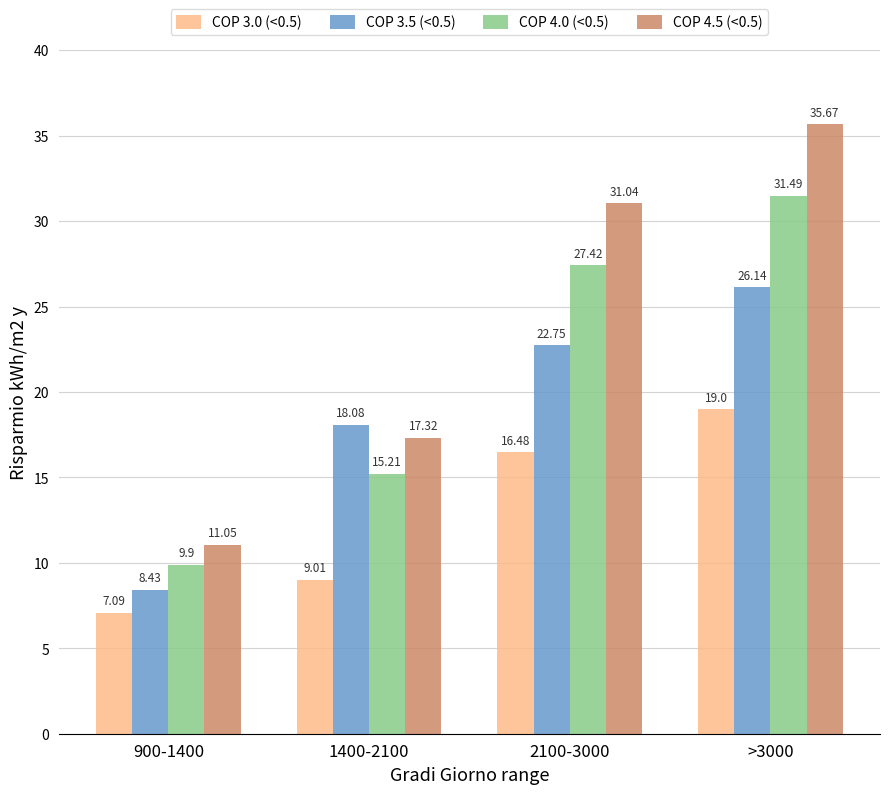

At which category is the sum across all series the highest?

>3000